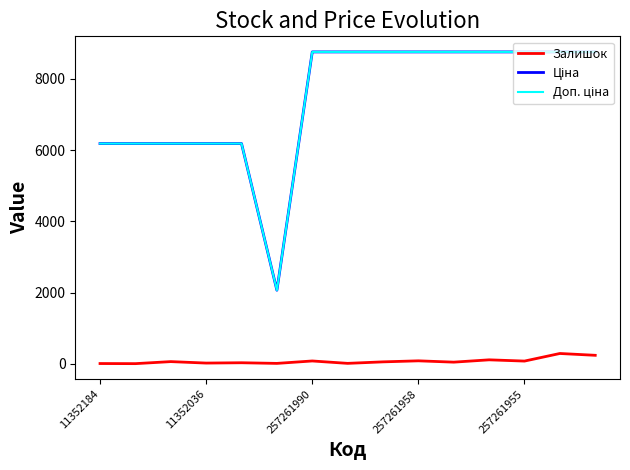

What is the difference between the maximum and second lowest values in the Ціна series?

2572.9